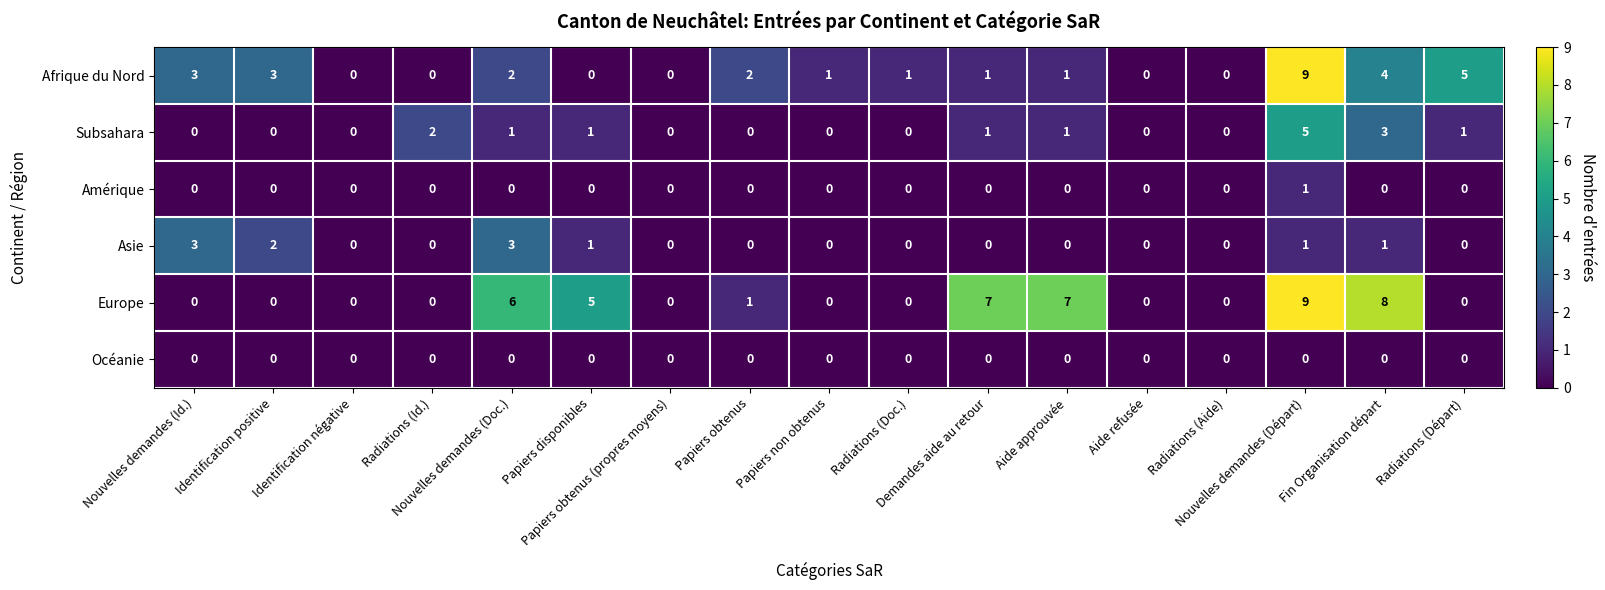

What is the sum of all Subsahara values?

15